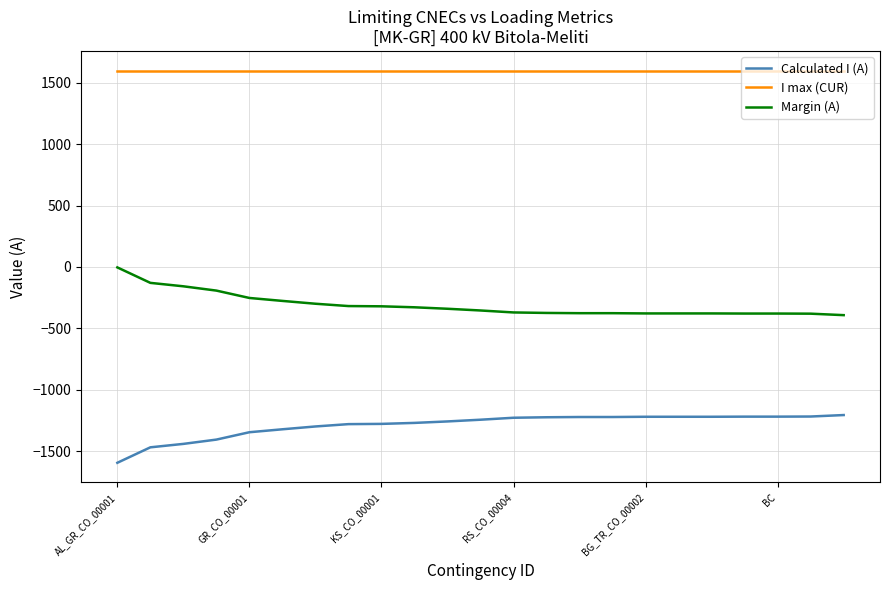

What is the difference between the maximum and minimum values in the Margin (A) series?

389